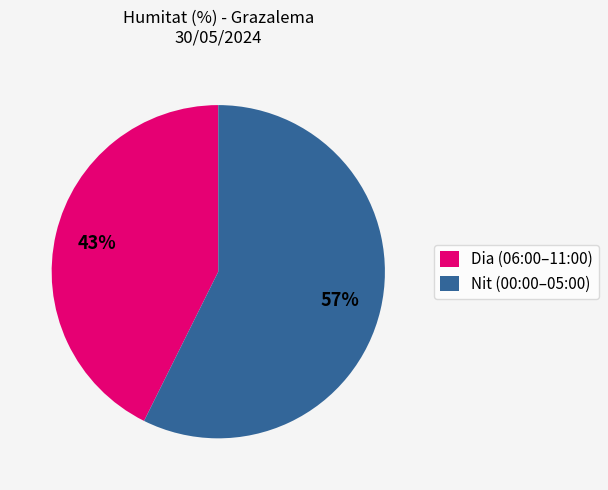

Which category accounts for the majority?

Nit (00:00–05:00)